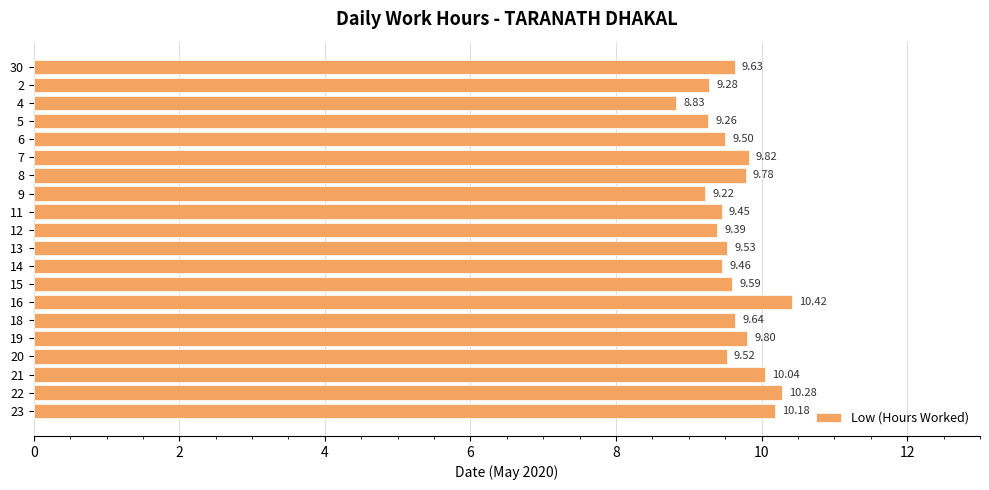

Rank the categories by value from highest to lowest.

16, 22, 23, 21, 7, 19, 8, 18, 30, 15, 13, 20, 6, 14, 11, 12, 2, 5, 9, 4